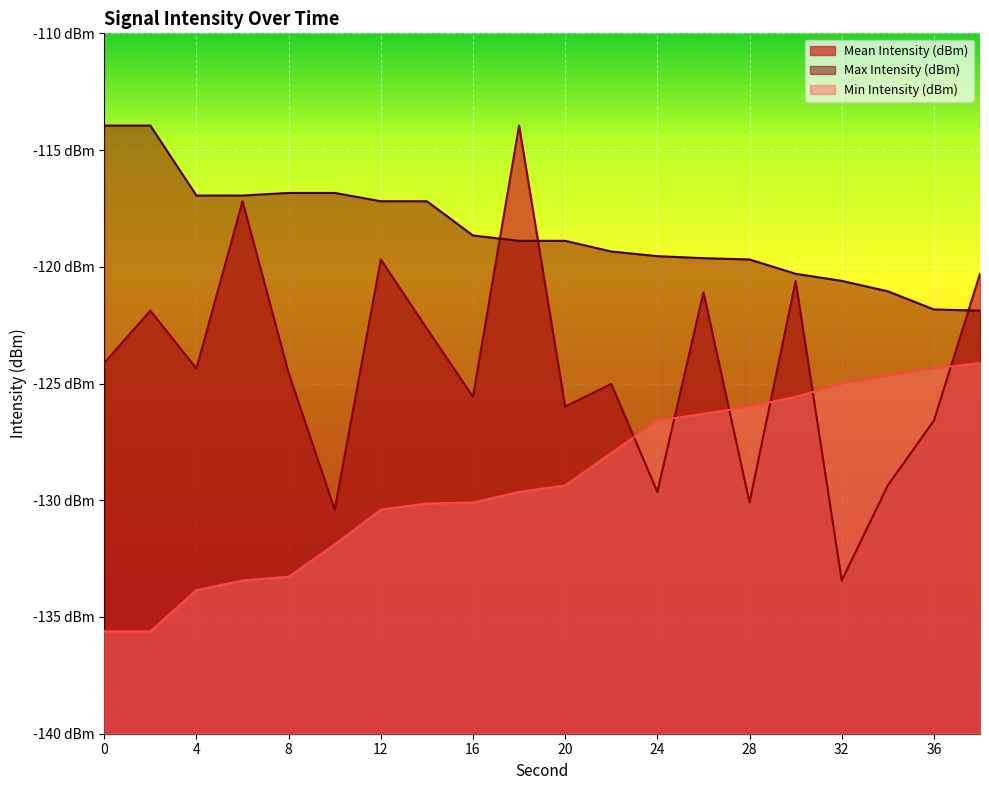

List the labels in order of Mean Intensity (dBm) value, largest first.

18, 6, 12, 38, 30, 26, 2, 14, 0, 4, 8, 22, 16, 20, 36, 34, 24, 28, 10, 32